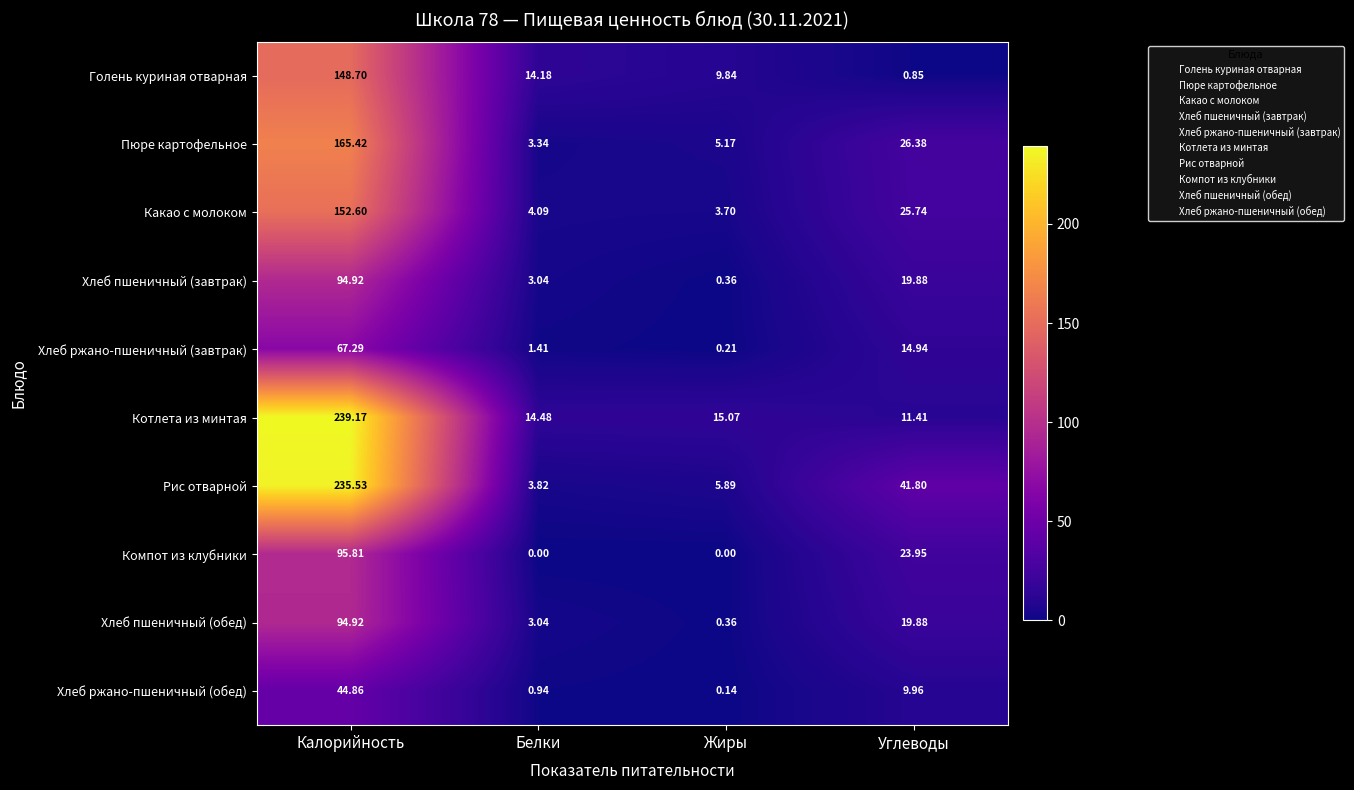

How many categories are shown in the chart?

4